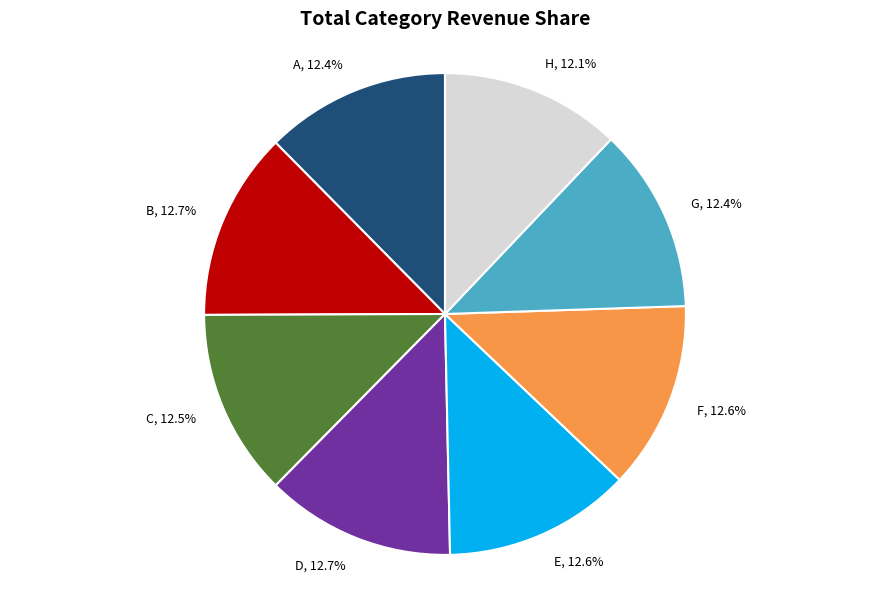

Does any single category account for the majority?

No